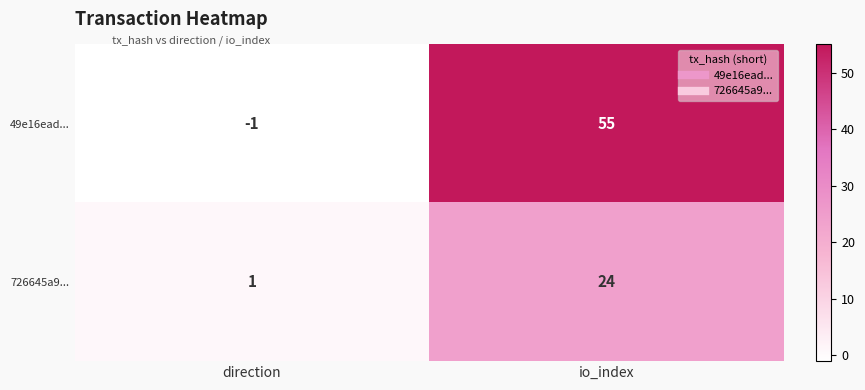

Which category has the highest value in the 49e16ead... series?

io_index